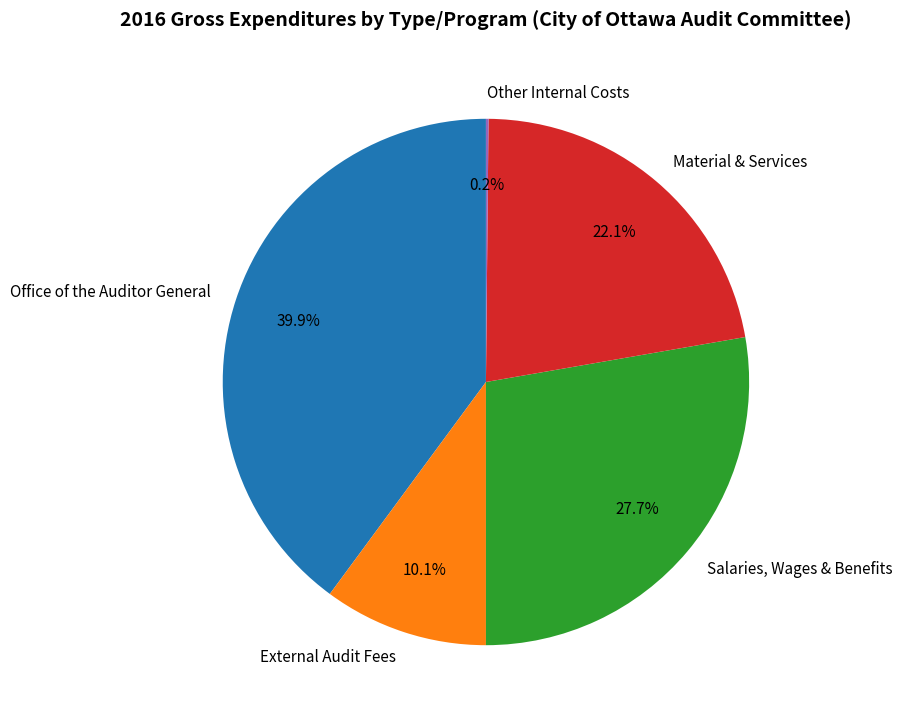

What percentage is NOT represented by Salaries, Wages & Benefits?

72.3%